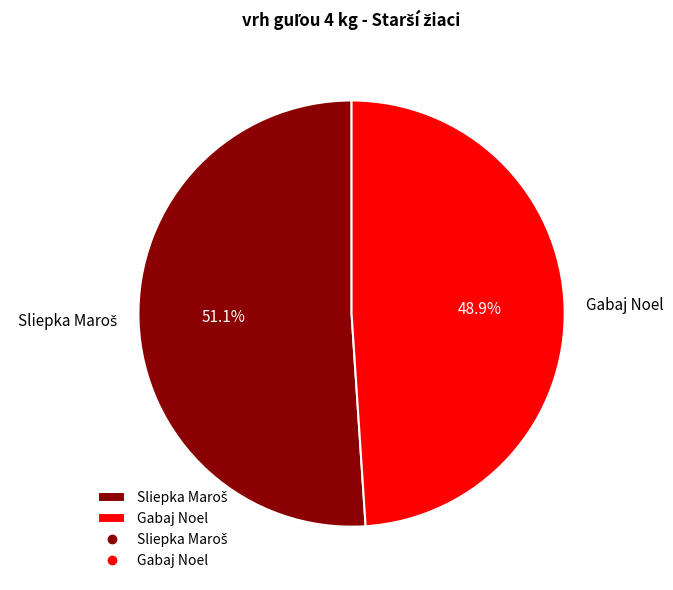

Is there a majority slice in this chart?

Yes